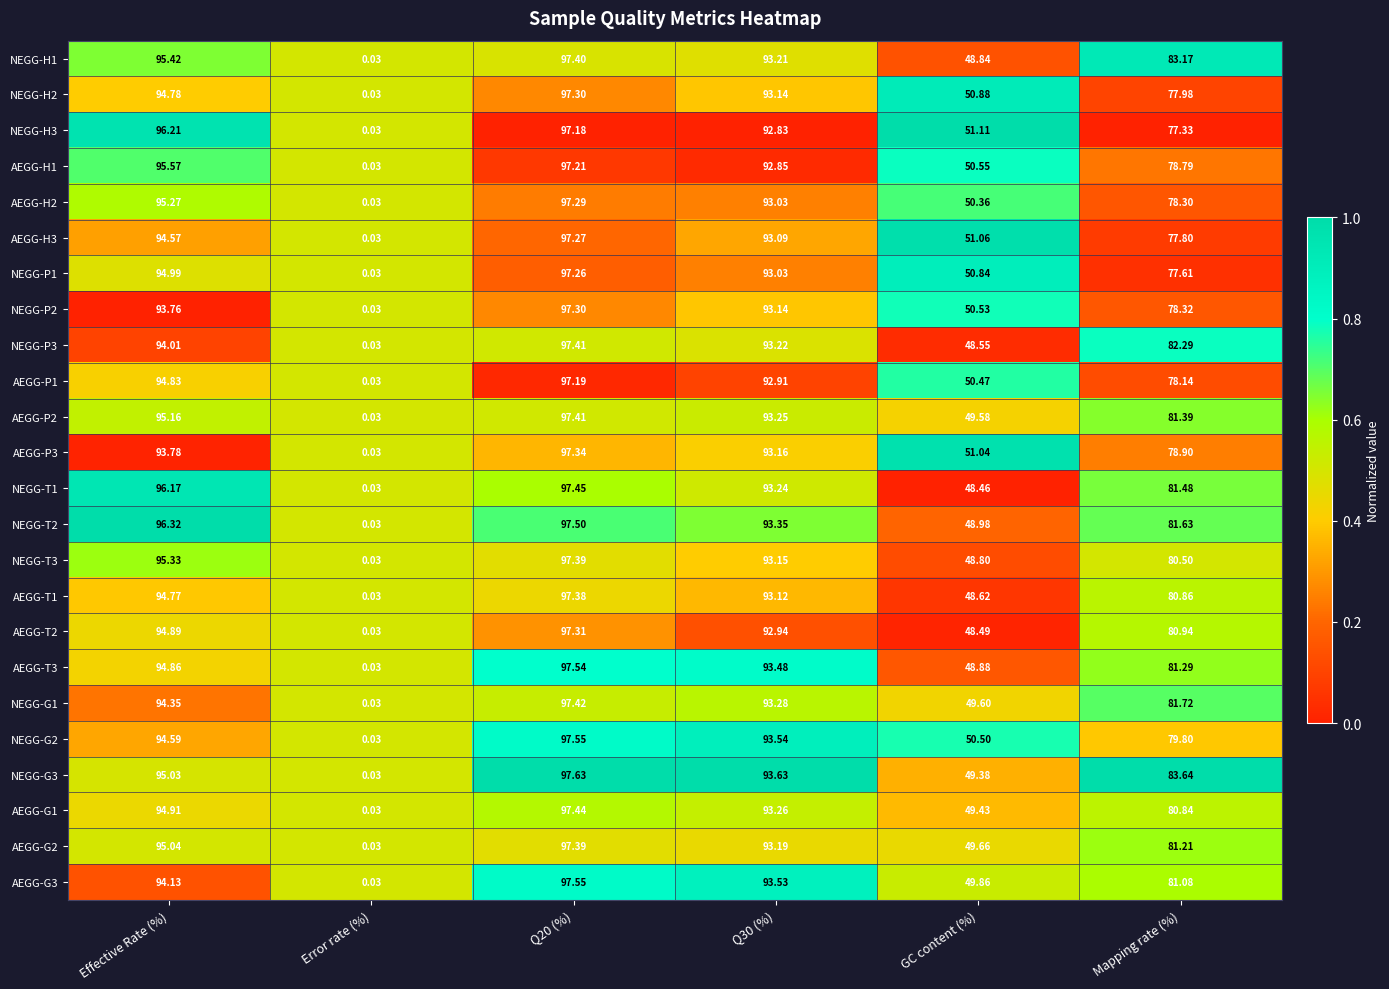

Where does the AEGG-P2 series first go above 93?

Effective Rate (%)